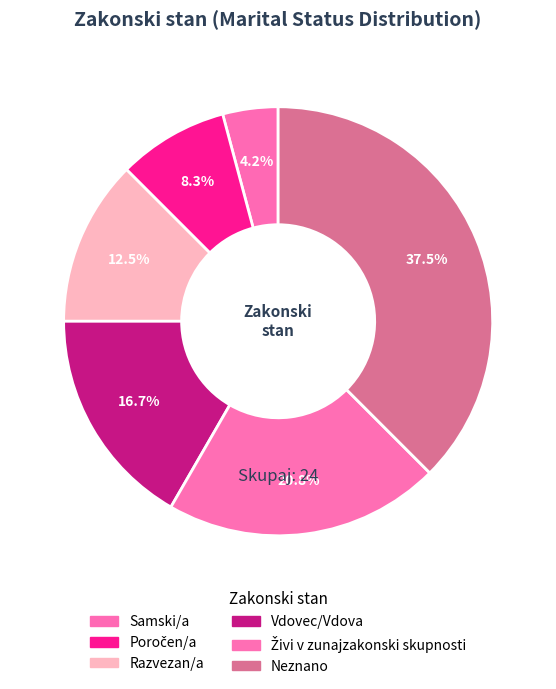

To the nearest percent, what is the combined percentage of Samski/a and Razvezan/a?

17%